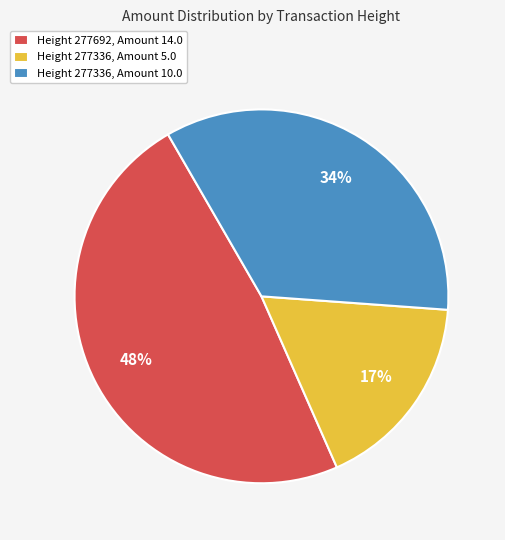

Combined, do Height 277336, Amount 5.0 and Height 277692, Amount 14.0 account for over 50%?

Yes